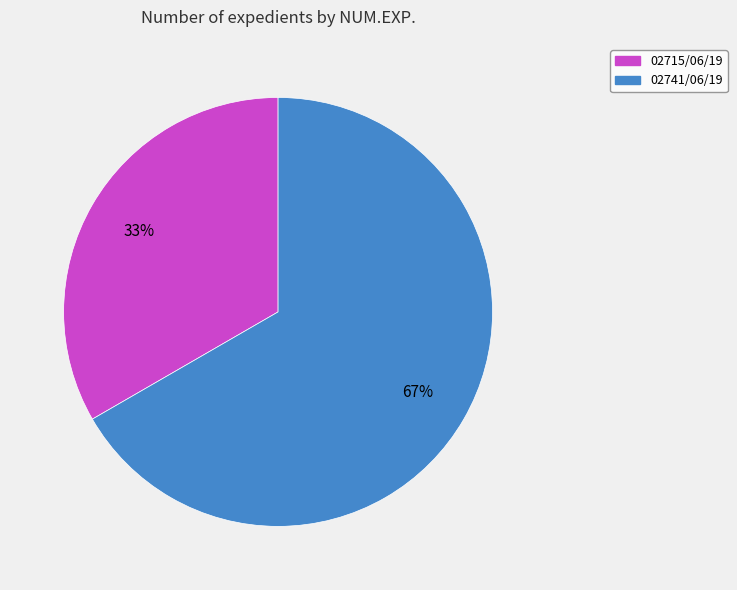

To the nearest percent, what is the combined percentage of 02741/06/19 and 02715/06/19?

100%